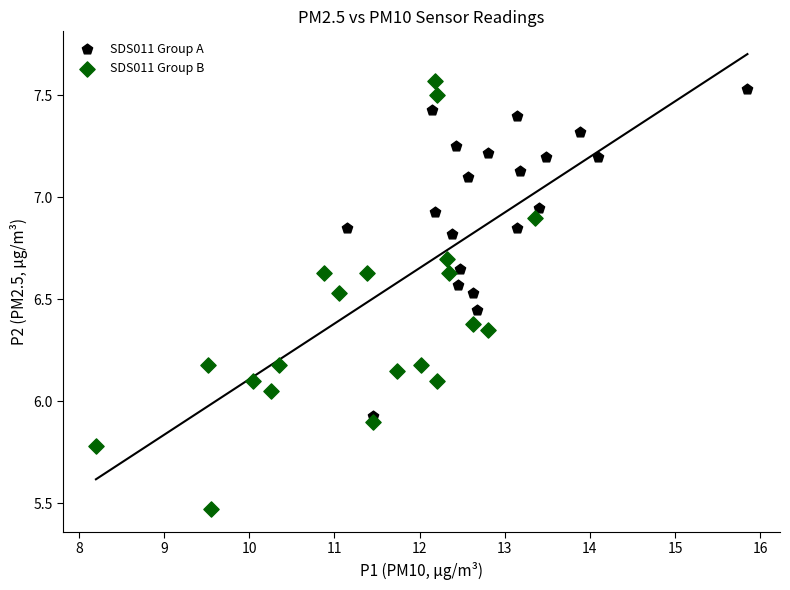

Which series contains the highest Y value?

SDS011 Group B